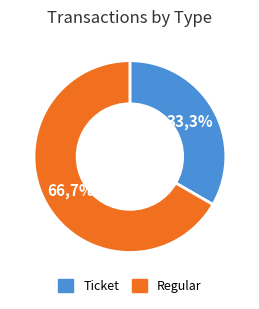

What is the change in value from Ticket to Regular?

+1